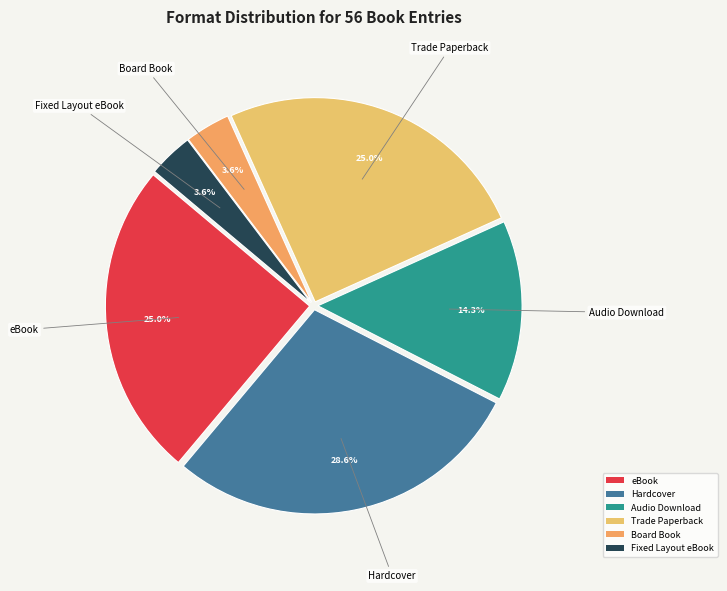

Is it true that eBook is 25% of the pie?

True